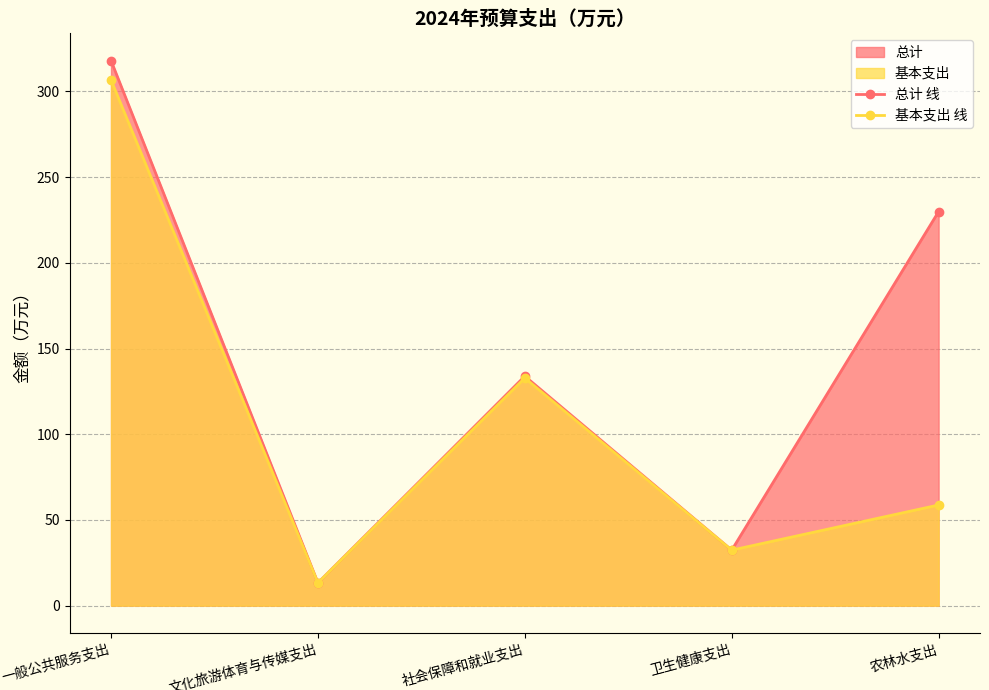

Rank the categories by 总计 线 value from lowest to highest.

文化旅游体育与传媒支出, 卫生健康支出, 社会保障和就业支出, 农林水支出, 一般公共服务支出